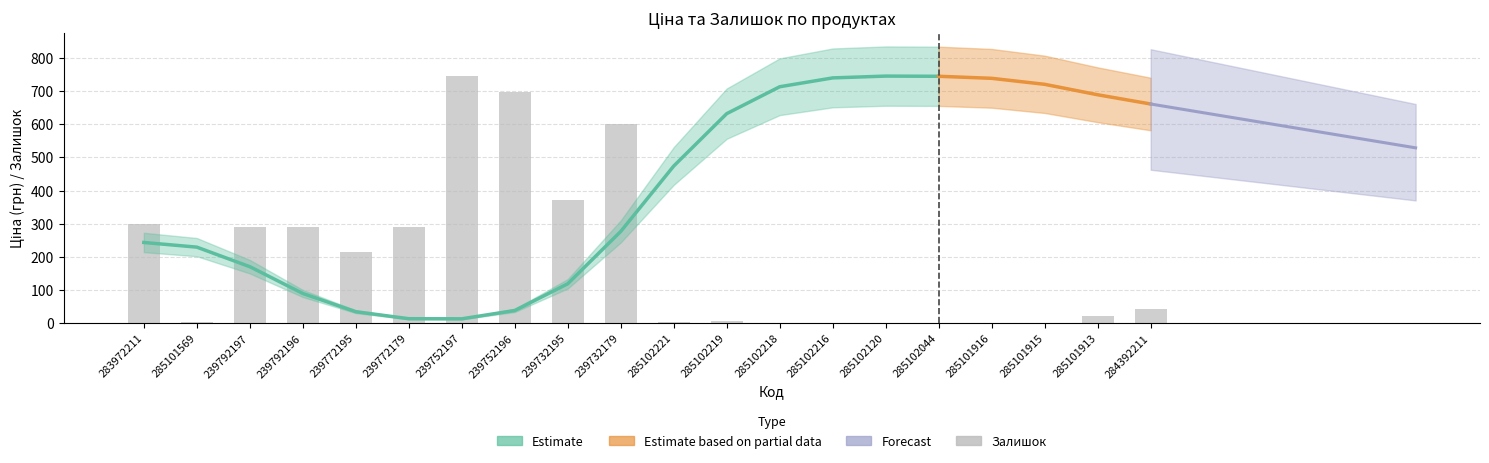

How many values exceed 42?

9